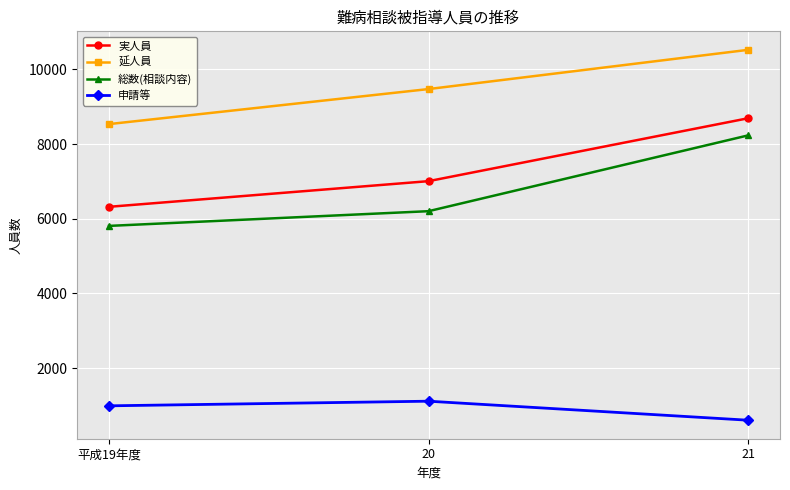

What is the maximum value shown in the chart?

10523